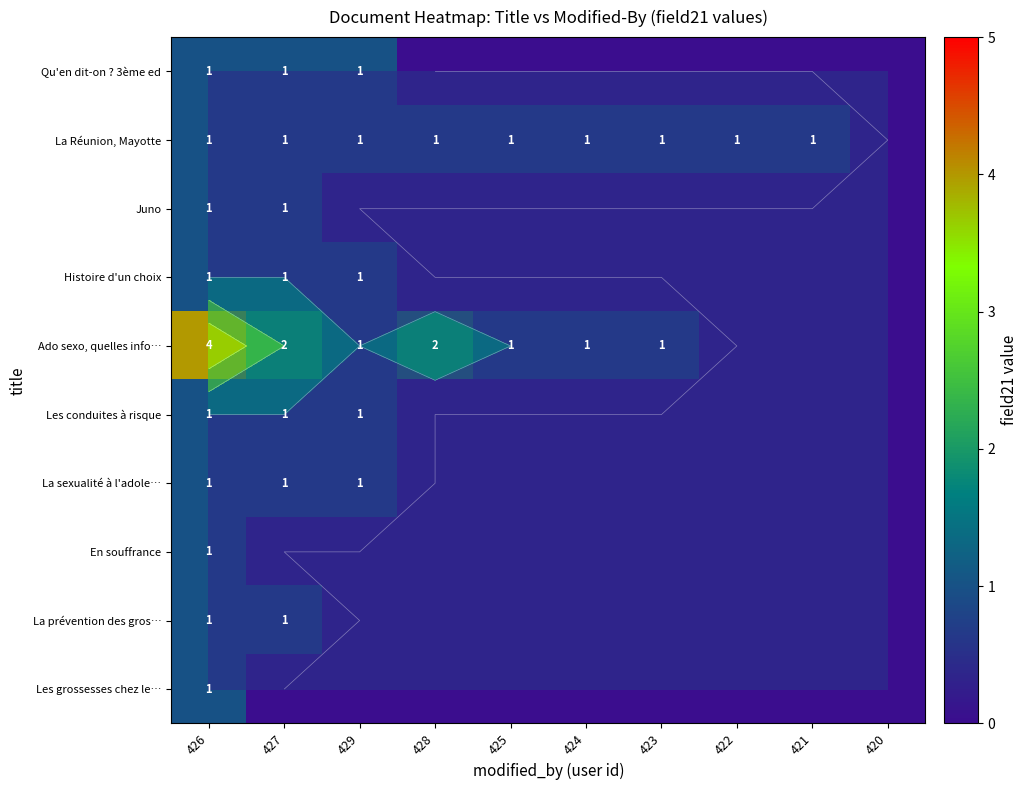

How many positive values does the Les grossesses chez le… series have?

1